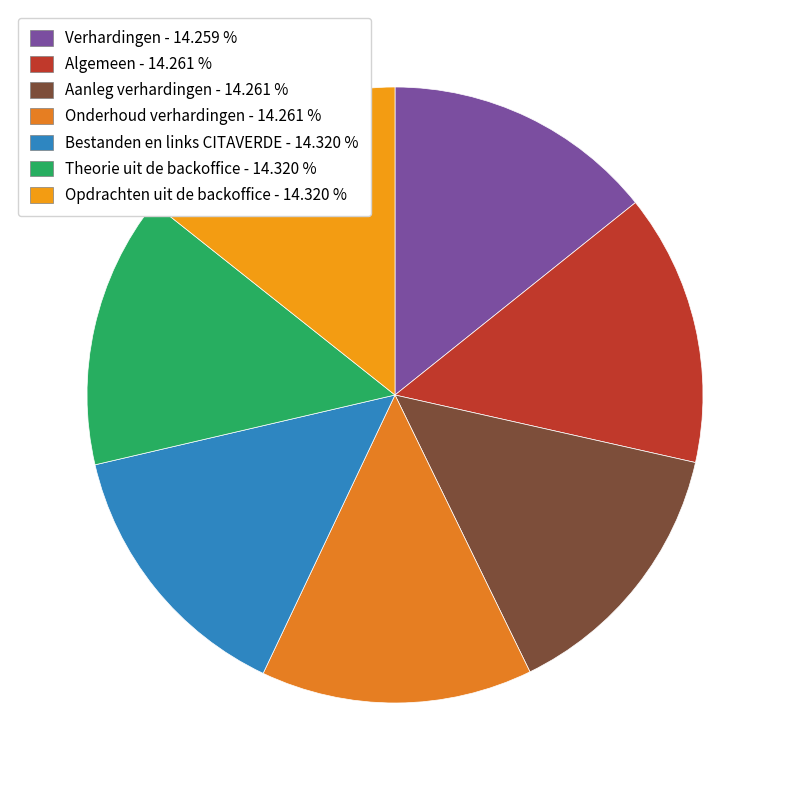

To the nearest percent, what portion does Onderhoud verhardingen represent?

14%